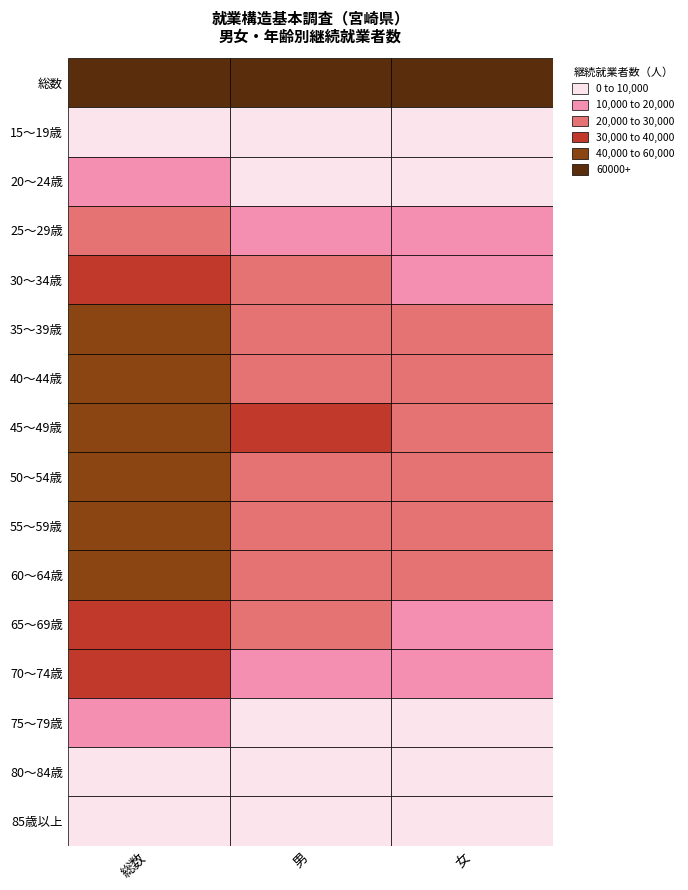

At how many categories does at least one series exceed 348728?

1